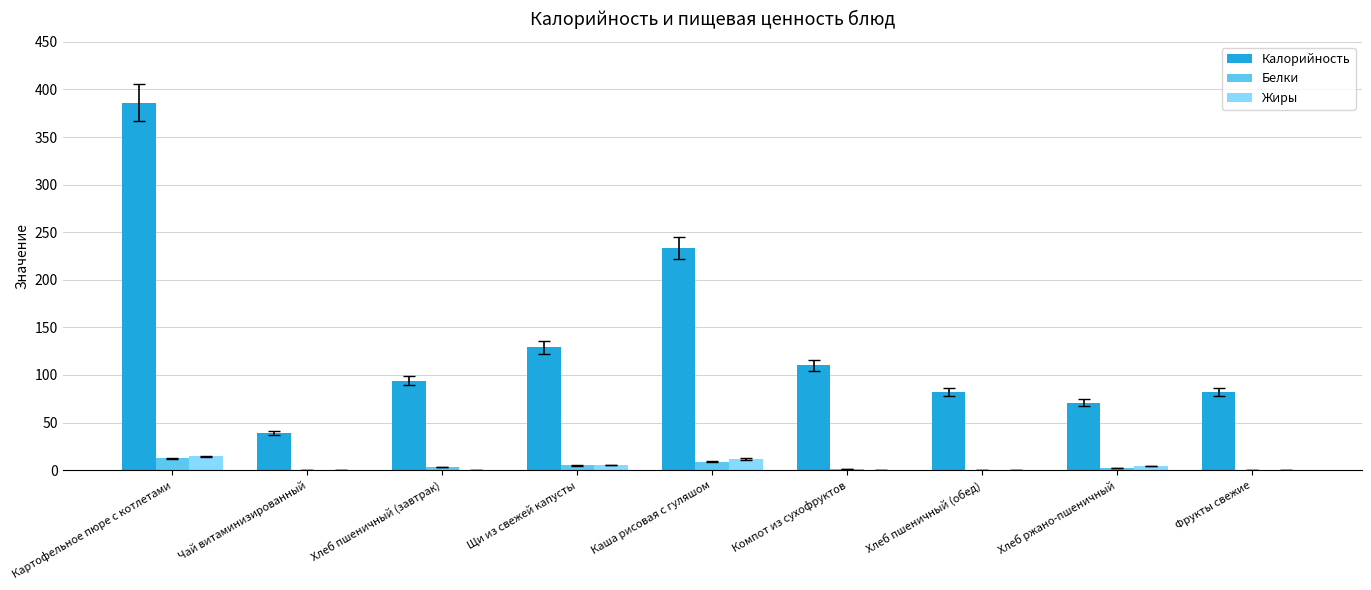

Between Каша рисовая с гуляшом and Хлеб пшеничный (обед), which series saw the biggest shift?

Калорийность